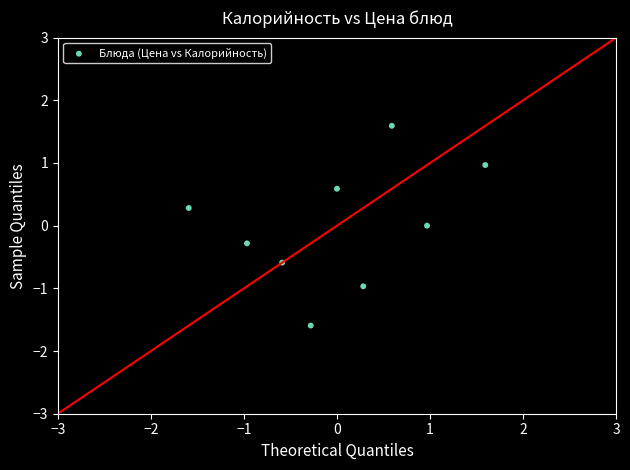

What is the range of X values (max minus min)?

3.2